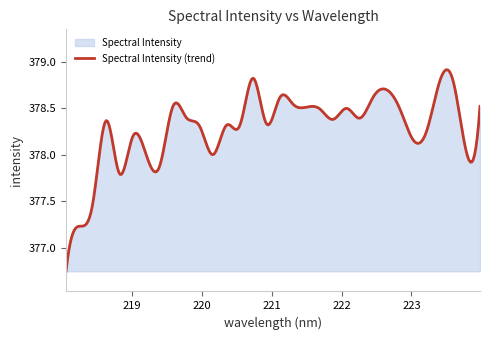

The chart shows a value of 378.3 at 220.5444. True or false?

True